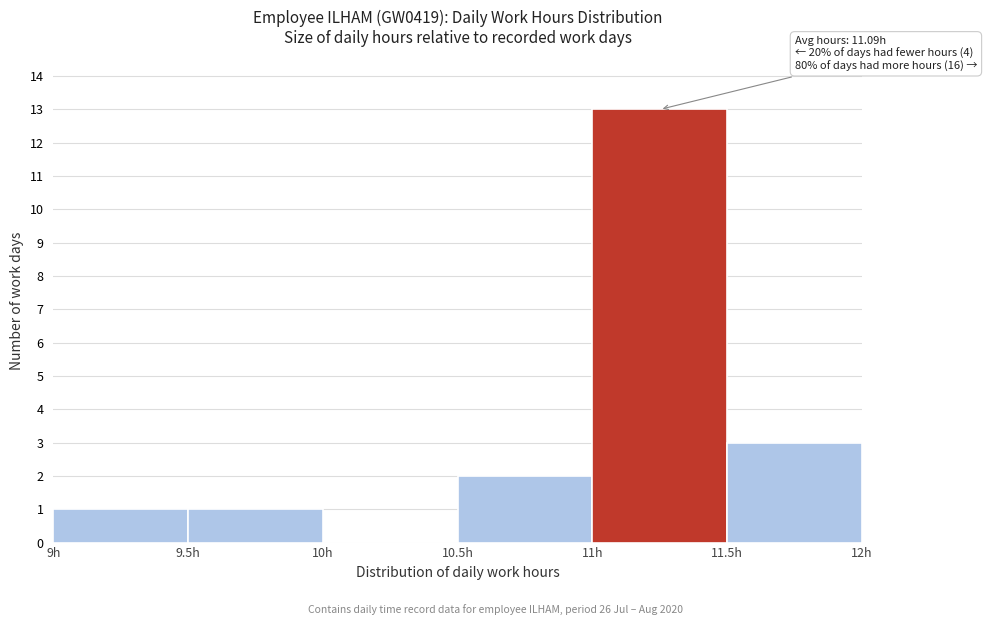

Which range on the x-axis has the tallest bar?

11.0 to 11.5